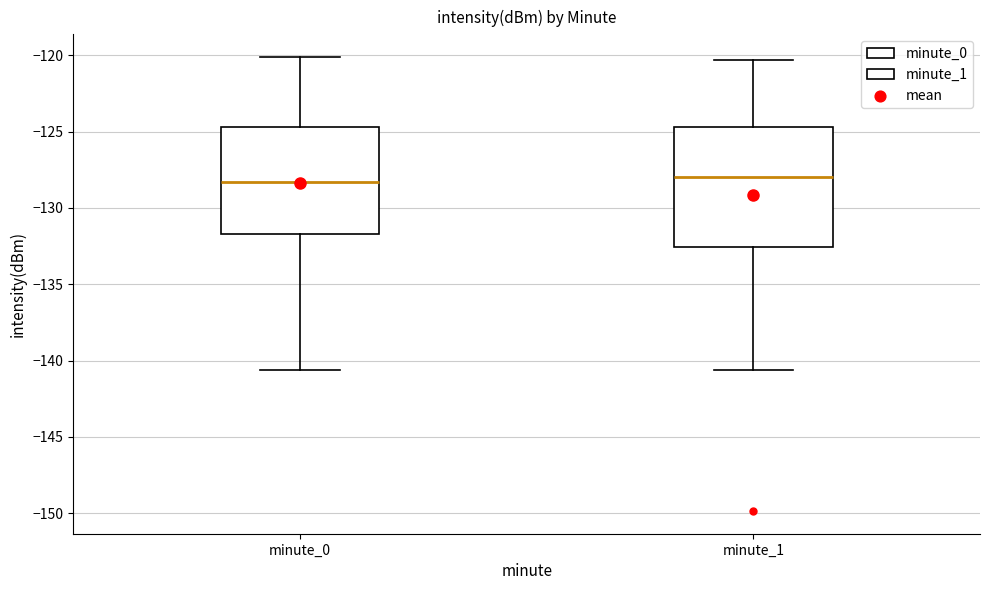

Comparing the boxes themselves (not the whiskers), which one is the tallest?

minute_1